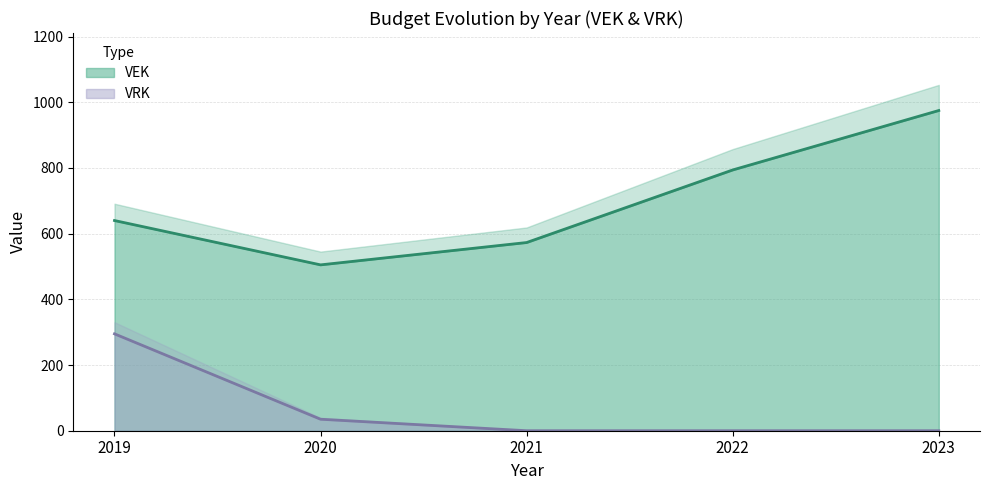

How many positive values does the VRK series have?

2